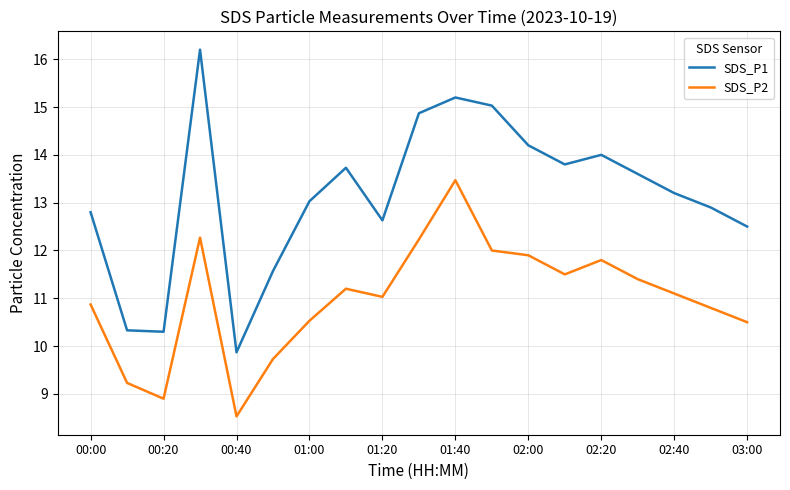

What is the maximum value for SDS_P2?

13.5